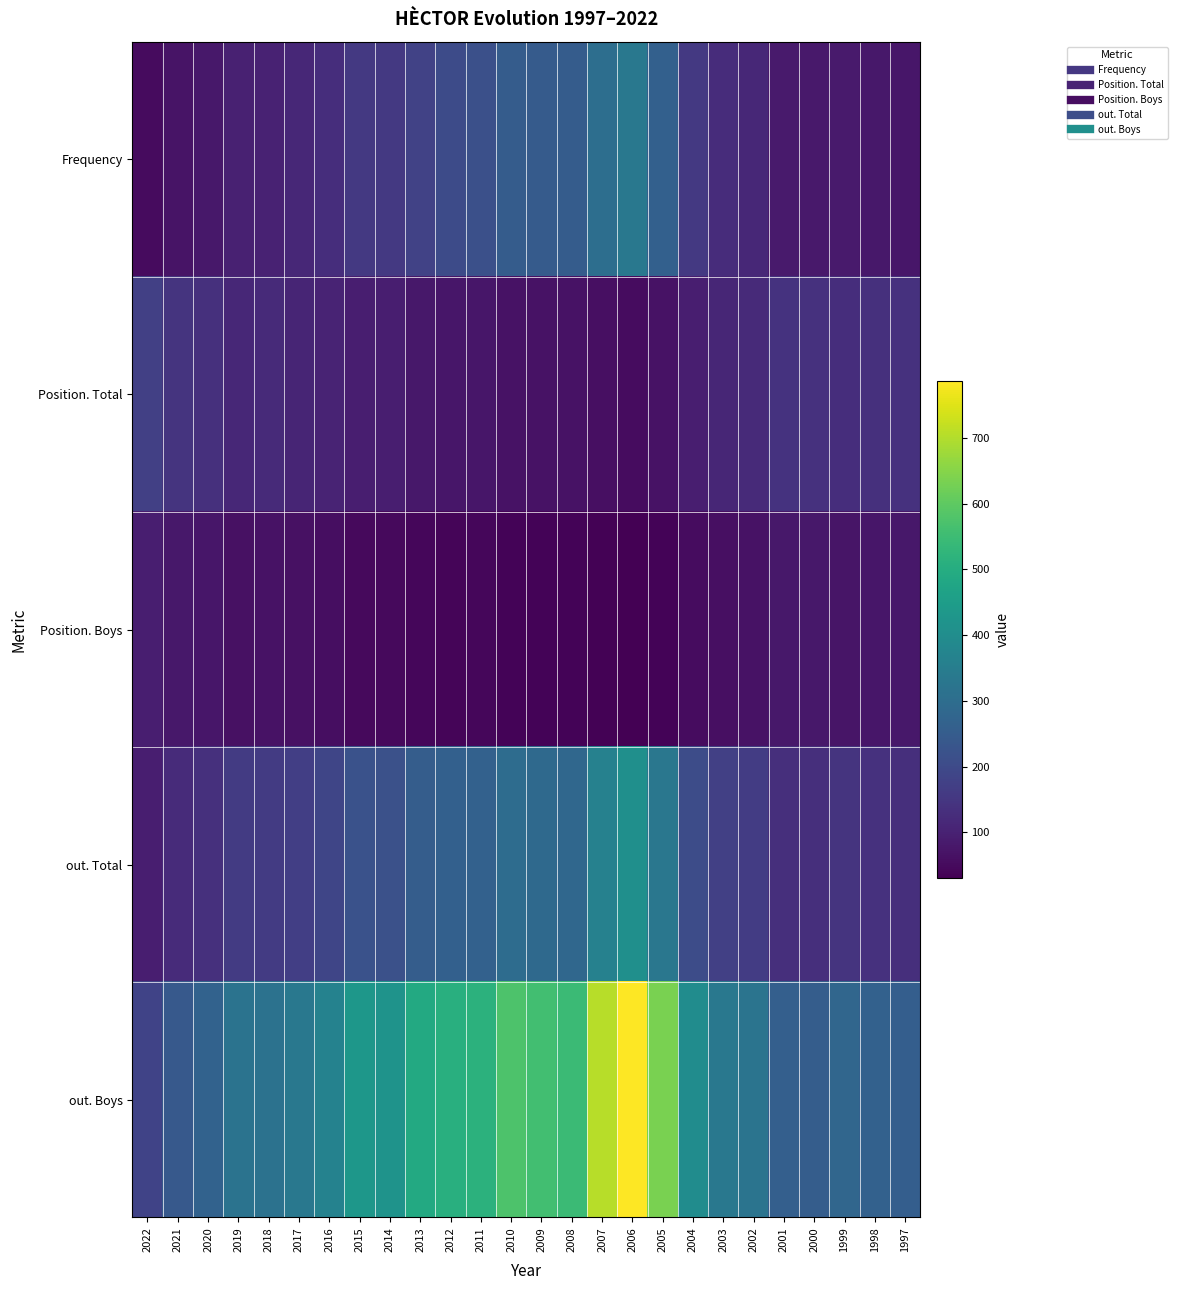

Reading right to left, transcribe all the data shown in this chart.

Frequency: 1997=75	1998=78	1999=85	2000=83	2001=86	2002=113	2003=126	2004=157	2005=262	2006=334	2007=304	2008=251	2009=246	2010=251	2011=215	2012=202	2013=180	2014=155	2015=156	2016=129	2017=114	2018=102	2019=99	2020=79	2021=71	2022=53
Position. Total: 1997=139	1998=135	1999=129	2000=138	2001=140	2002=120	2003=110	2004=93	2005=67	2006=54	2007=60	2008=67	2009=68	2010=67	2011=75	2012=75	2013=78	2014=94	2015=93	2016=104	2017=109	2018=120	2019=113	2020=135	2021=145	2022=174
Position. Boys: 1997=80	1998=76	1999=72	2000=78	2001=80	2002=67	2003=60	2004=54	2005=36	2006=30	2007=33	2008=36	2009=38	2010=36	2011=42	2012=41	2013=42	2014=50	2015=49	2016=57	2017=63	2018=66	2019=63	2020=76	2021=79	2022=94
out. Total: 1997=132	1998=138	1999=143	2000=131	2001=133	2002=165	2003=173	2004=205	2005=329	2006=407	2007=363	2008=282	2009=290	2010=299	2011=266	2012=262	2013=252	2014=218	2015=222	2016=188	2017=171	2018=161	2019=163	2020=136	2021=123	2022=94
out. Boys: 1997=257	1998=265	1999=279	2000=254	2001=259	2002=321	2003=334	2004=398	2005=636	2006=787	2007=705	2008=546	2009=558	2010=576	2011=517	2012=509	2013=489	2014=420	2015=430	2016=366	2017=332	2018=315	2019=318	2020=267	2021=240	2022=182